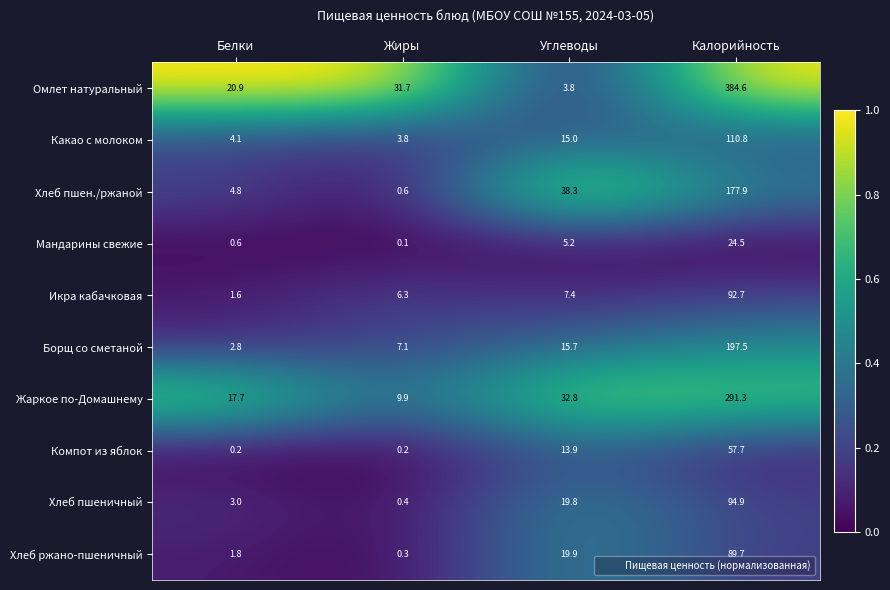

Which category has the lowest value in the Борщ со сметаной series?

Белки